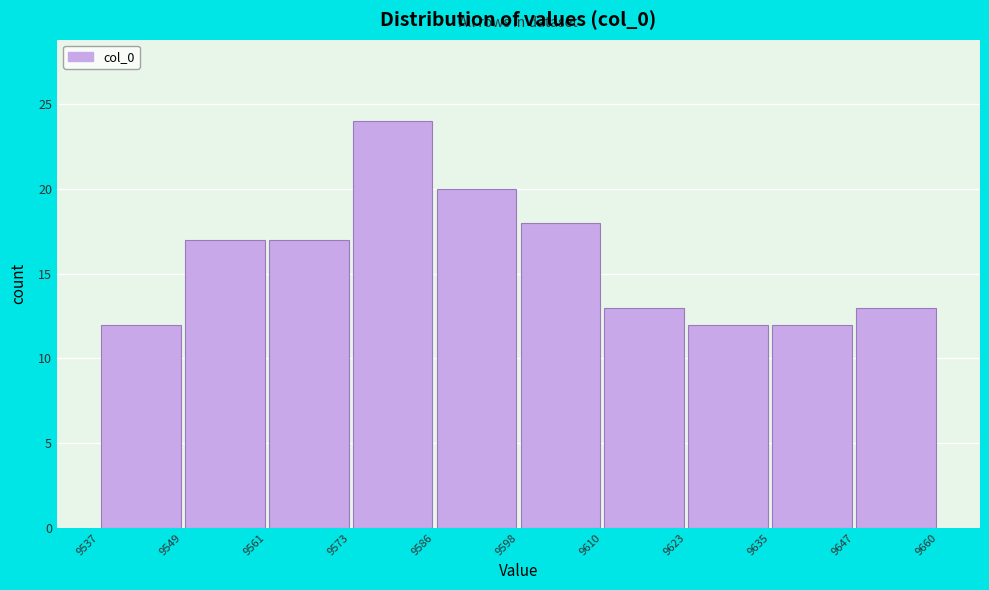

Reading left to right, list every bar in this chart as the range it spans on the x-axis followed by its height. The values are not printed on the chart, so give them approximately, as read against the axis.

9537 to 9549: 12
9549 to 9561: 17
9561 to 9573: 17
9573 to 9586: 24
9586 to 9598: 20
9598 to 9610: 18
9610 to 9623: 13
9623 to 9635: 12
9635 to 9647: 12
9647 to 9660: 13